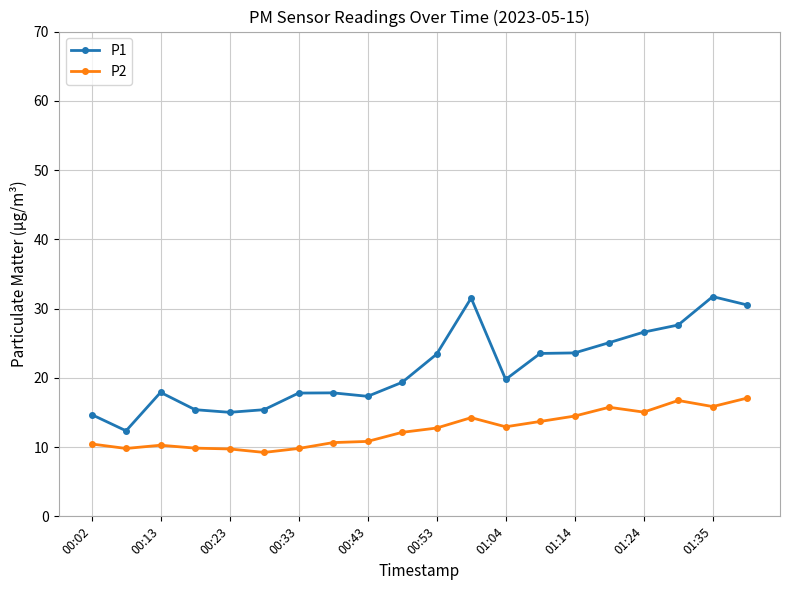

What is the maximum value for P2?

17.1